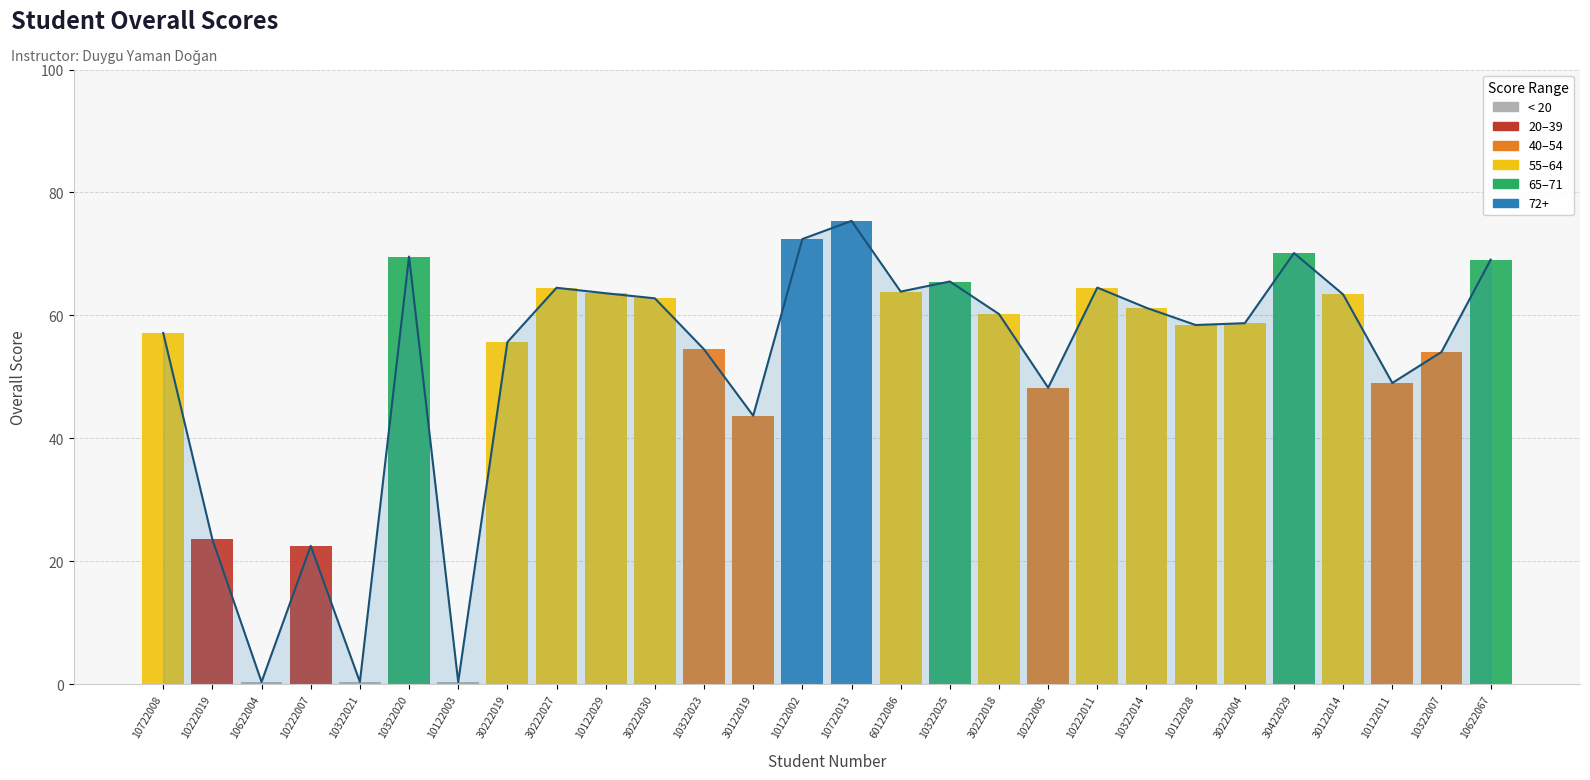

Reading right to left, list all the values displayed in this chart.

69.0	54.0	49.0	63.4	70.1	58.7	58.4	61.2	64.5	48.2	60.2	65.5	63.9	75.4	72.4	43.7	54.5	62.8	63.6	64.5	55.6	0.3	69.6	0.3	22.5	0.3	23.5	57.1